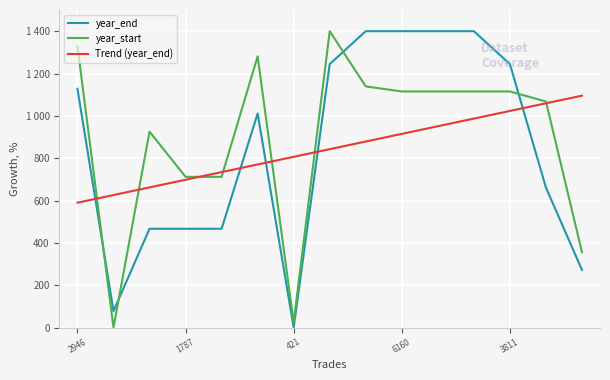

Does the chart have visible grid lines?

Yes